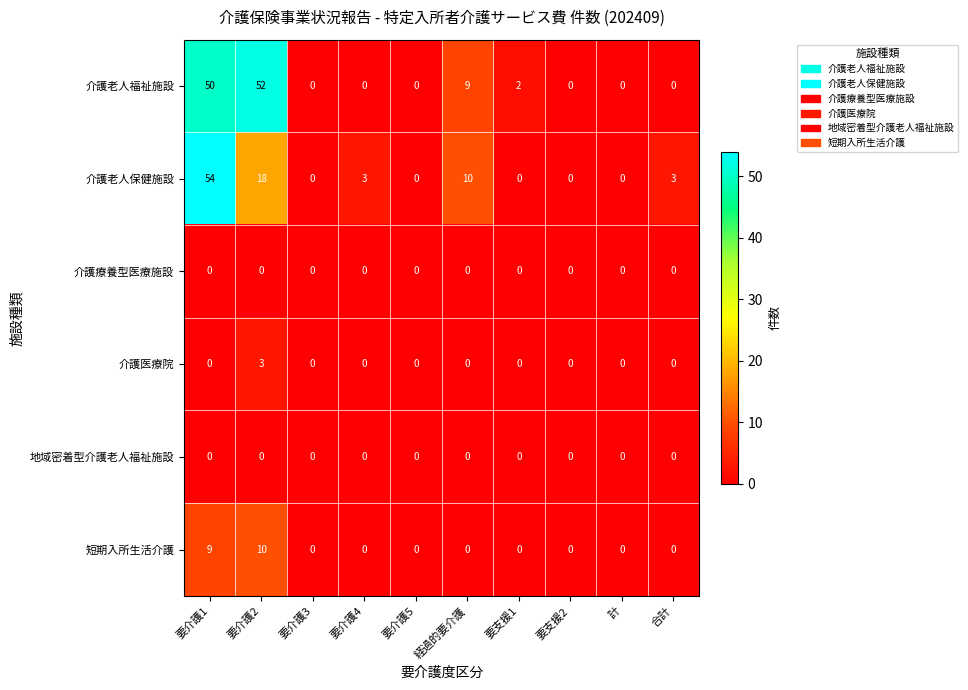

Is it true that 短期入所生活介護 equals 0 at 要支援1?

True